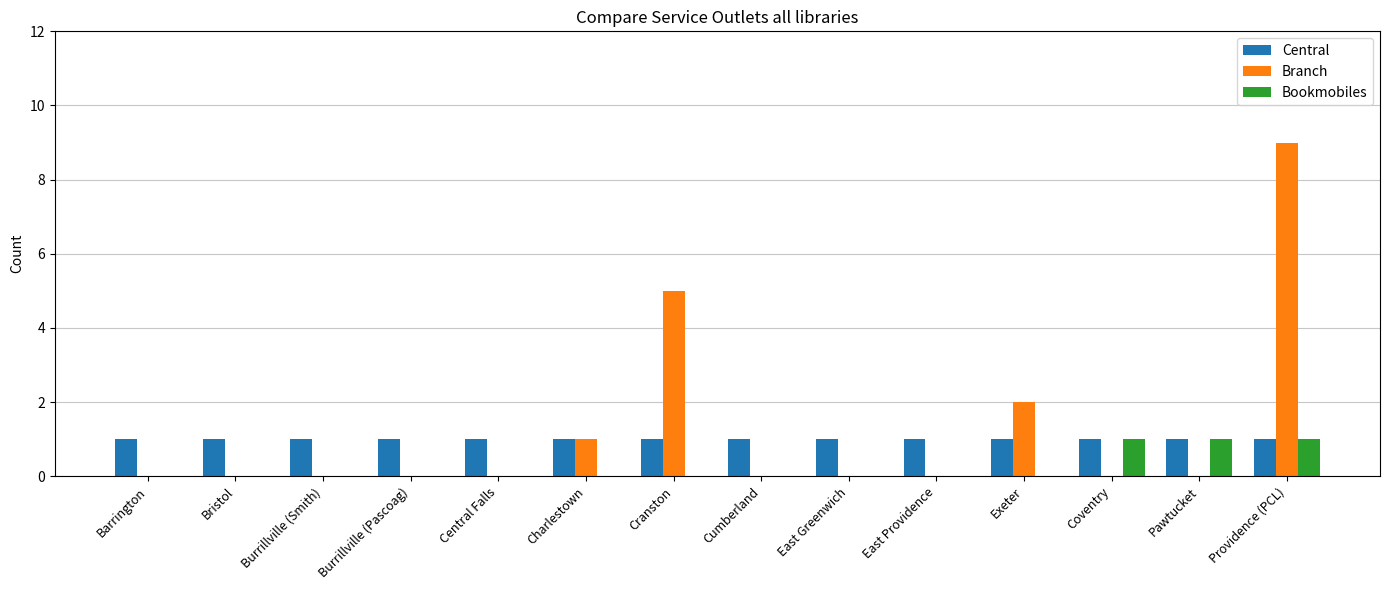

Which category has the highest value across all series?

Providence (PCL)